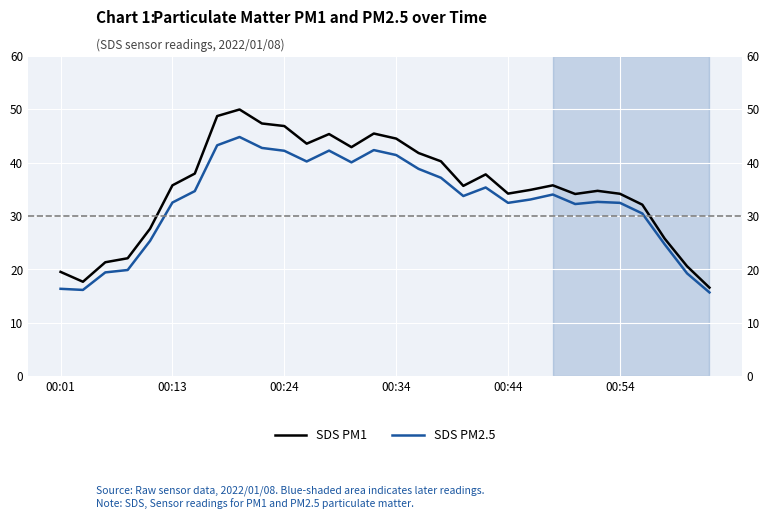

What is the value of the SDS PM2.5 point at the 23rd from the left?

34.0